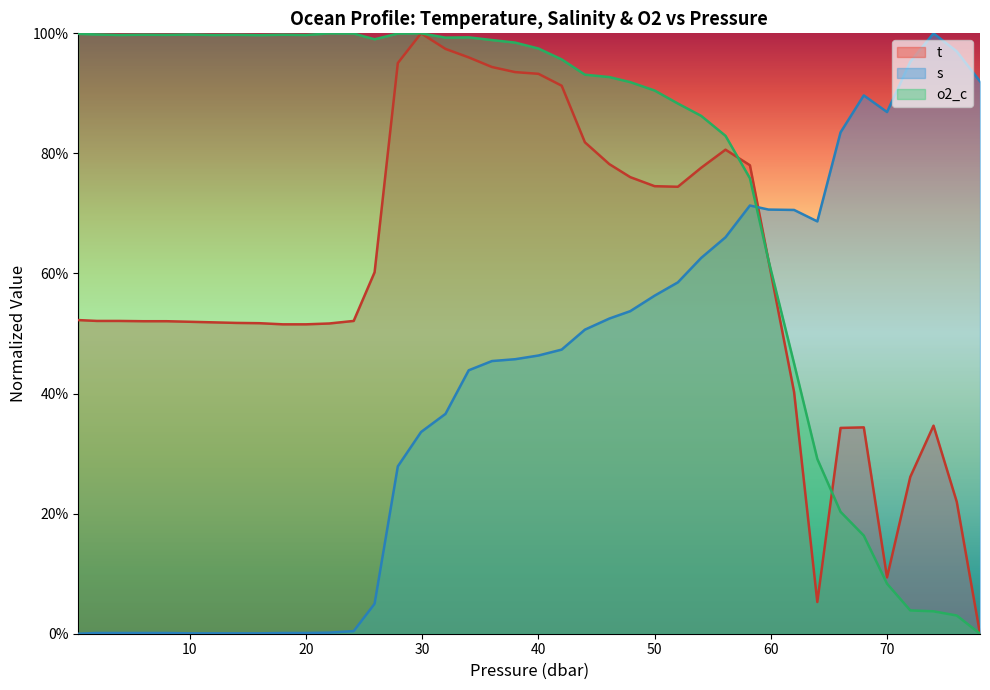

In o2_c, how many points are higher than both neighbors (excluding endpoints)?

7